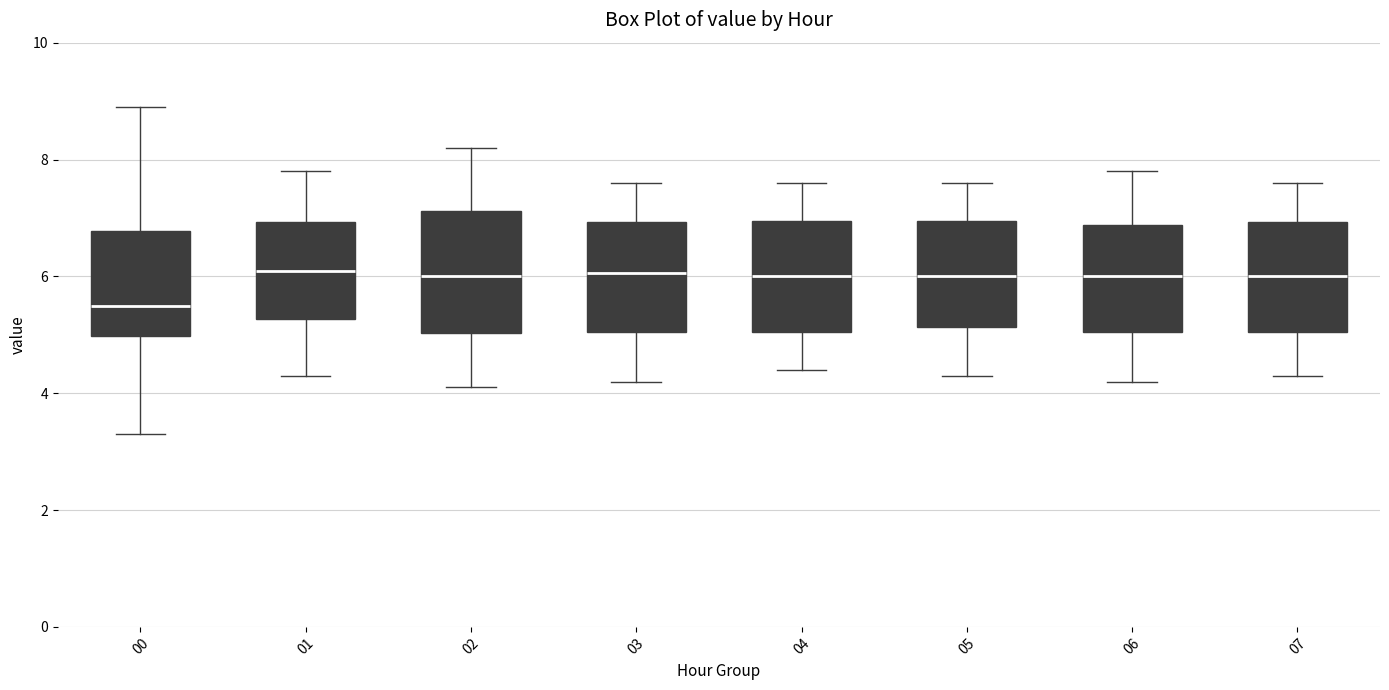

Reading left to right, read every box against the y-axis: the position of its median line, the range the box covers, and the ends of its whiskers. The values are not printed on the chart, so give them approximately, as read against the axis.

00: median 5.6, box 5.0 to 6.8, whiskers 3.4 to 9.0
01: median 6.2, box 5.2 to 7.0, whiskers 4.4 to 7.8
02: median 6.0, box 5.0 to 7.2, whiskers 4.2 to 8.2
03: median 6.0, box 5.0 to 7.0, whiskers 4.2 to 7.6
04: median 6.0, box 5.0 to 7.0, whiskers 4.4 to 7.6
05: median 6.0, box 5.2 to 7.0, whiskers 4.4 to 7.6
06: median 6.0, box 5.0 to 6.8, whiskers 4.2 to 7.8
07: median 6.0, box 5.0 to 7.0, whiskers 4.4 to 7.6